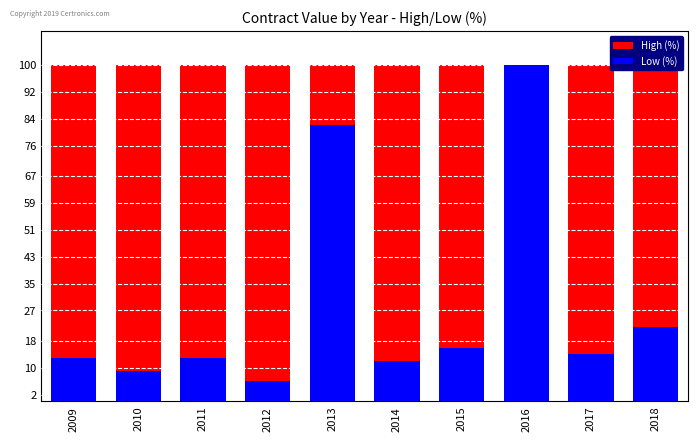

Which series has the largest range (max minus min)?

Low (%)